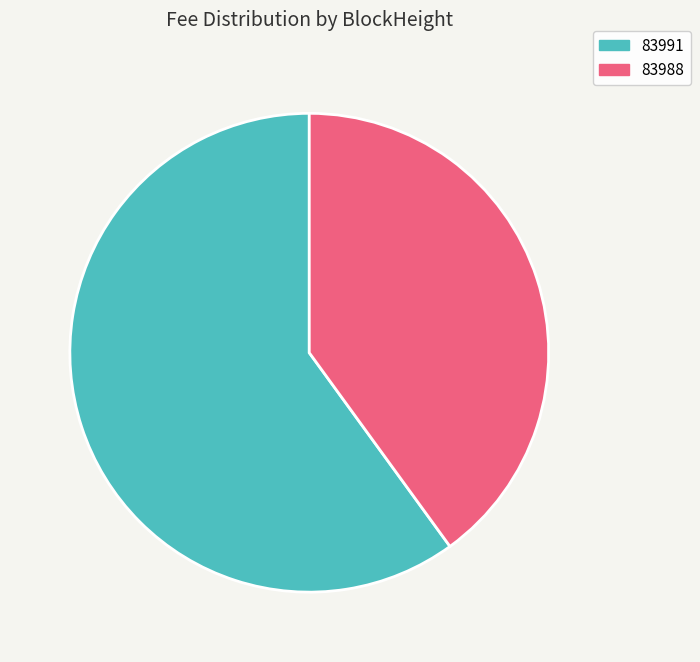

Combined, do 83991 and 83988 account for over 50%?

Yes